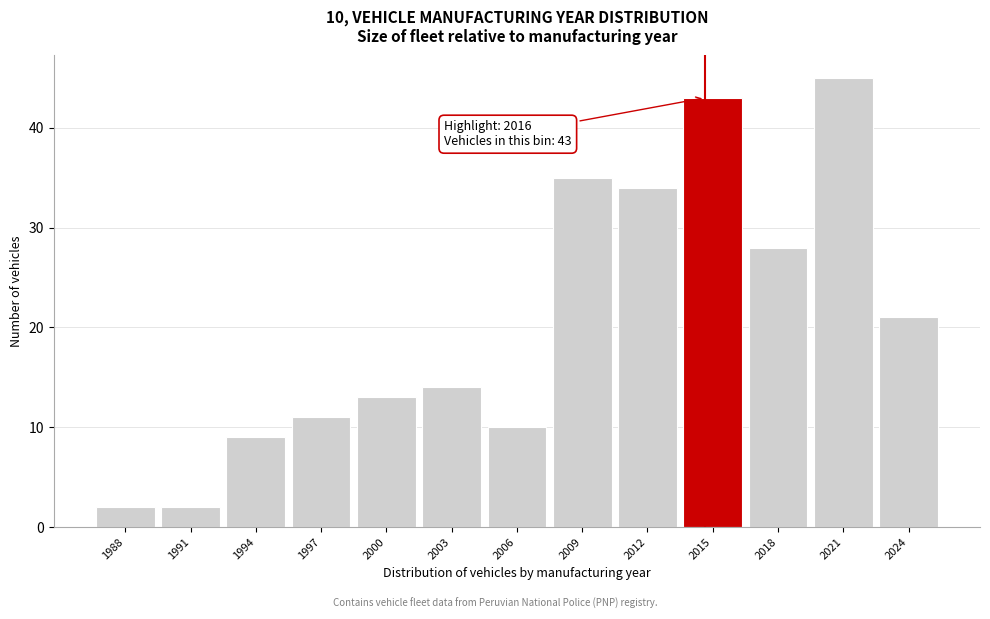

Reading left to right, extract all data points from this chart.

1988=2	1991=2	1994=9	1997=11	2000=13	2003=14	2006=10	2009=35	2012=34	2015=43	2018=28	2021=45	2024=21